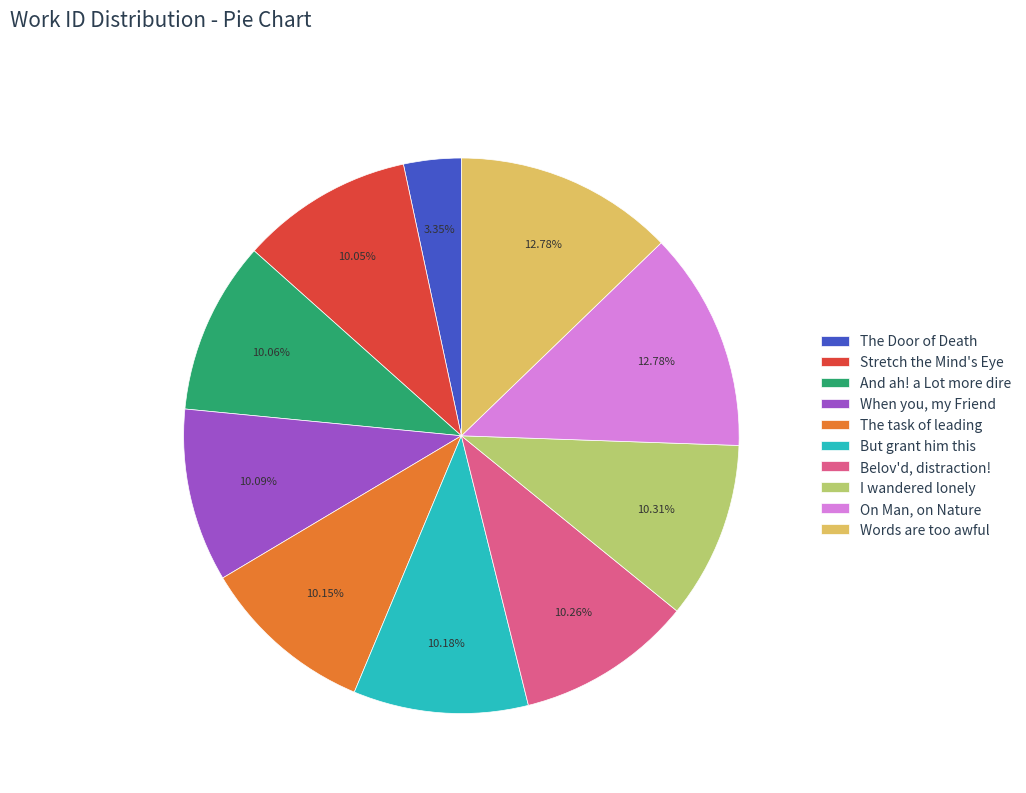

Combined, what portion of the pie is On Man, on Nature and The Door of Death?

16.1%